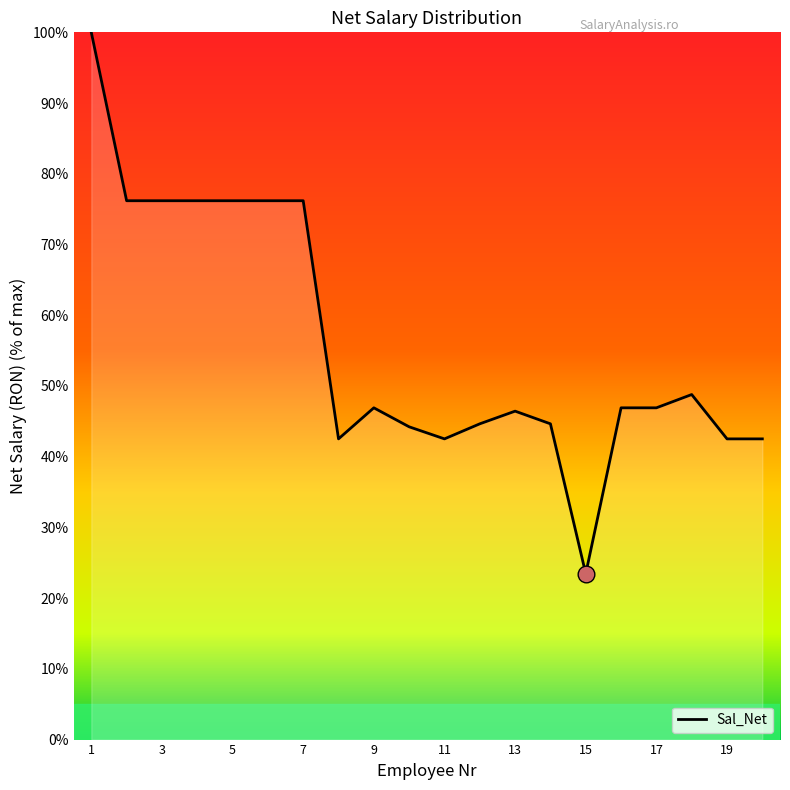

What is the smallest value displayed?

23.5